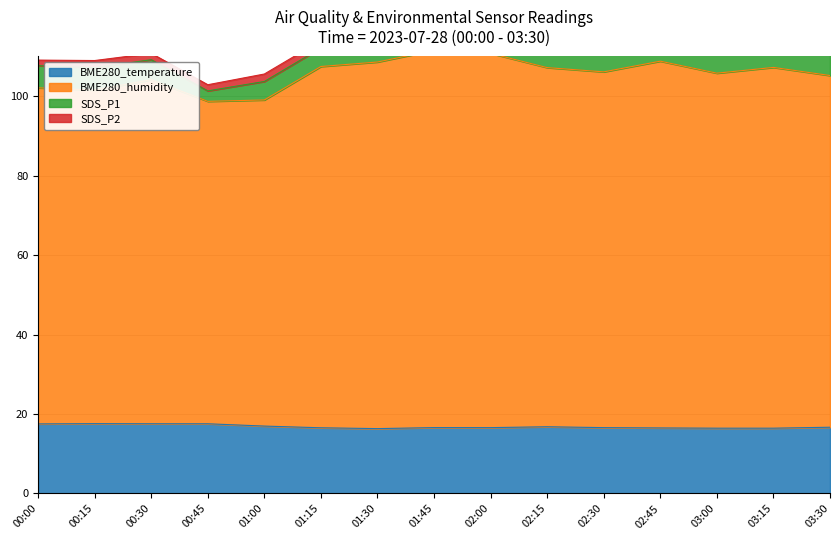

What is the difference between the maximum and second lowest values in the BME280_humidity series?

12.5